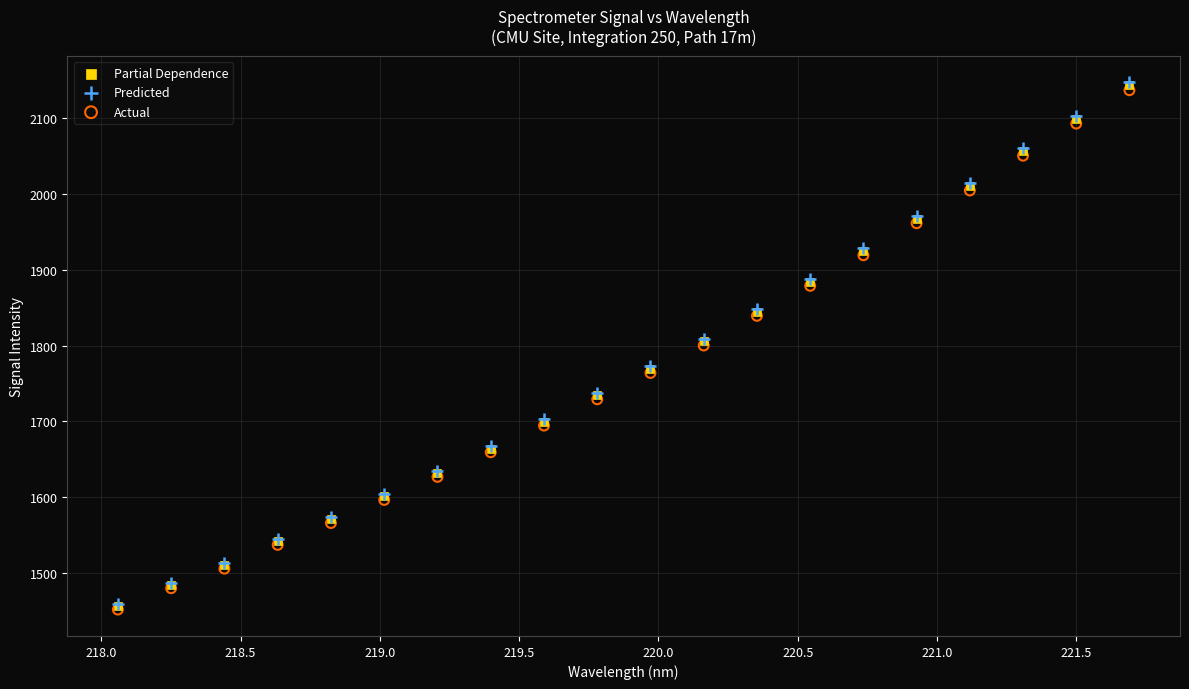

What are all the series names shown in the legend?

Partial Dependence, Predicted, Actual